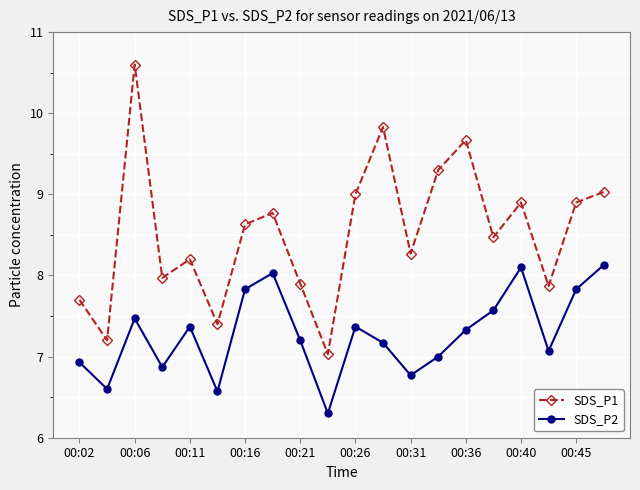

Does the chart have visible grid lines?

Yes